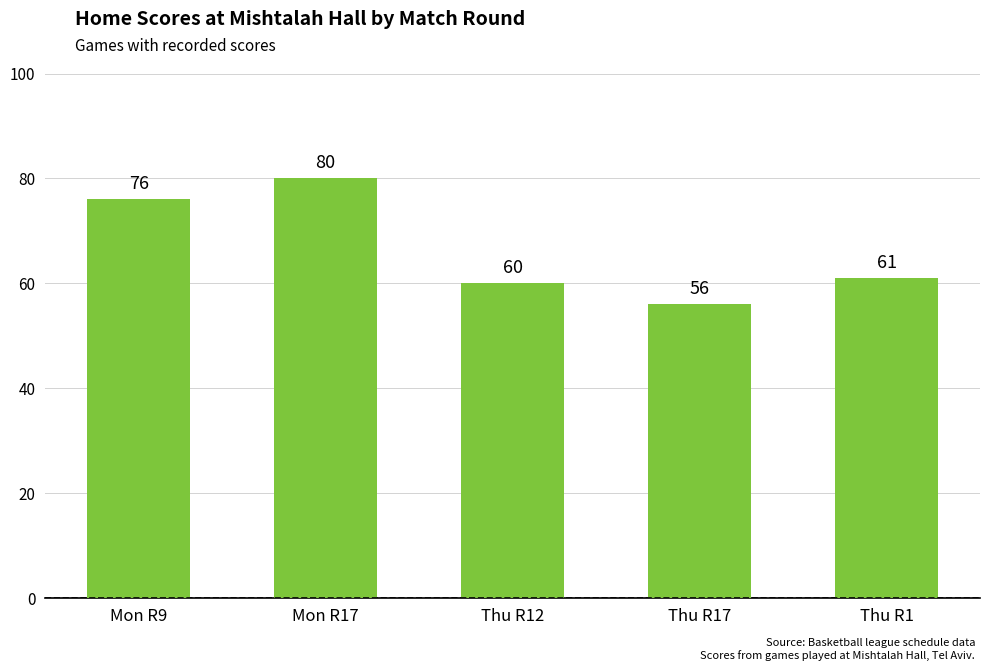

Reading right to left, list all the values displayed in this chart.

Thu R1=61	Thu R17=56	Thu R12=60	Mon R17=80	Mon R9=76